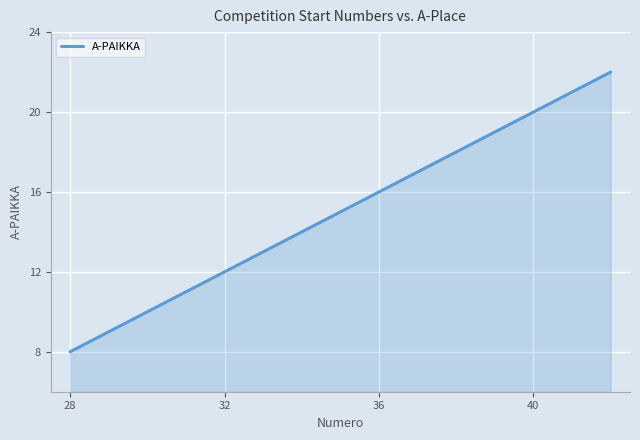

What is the minimum value shown in the chart?

8